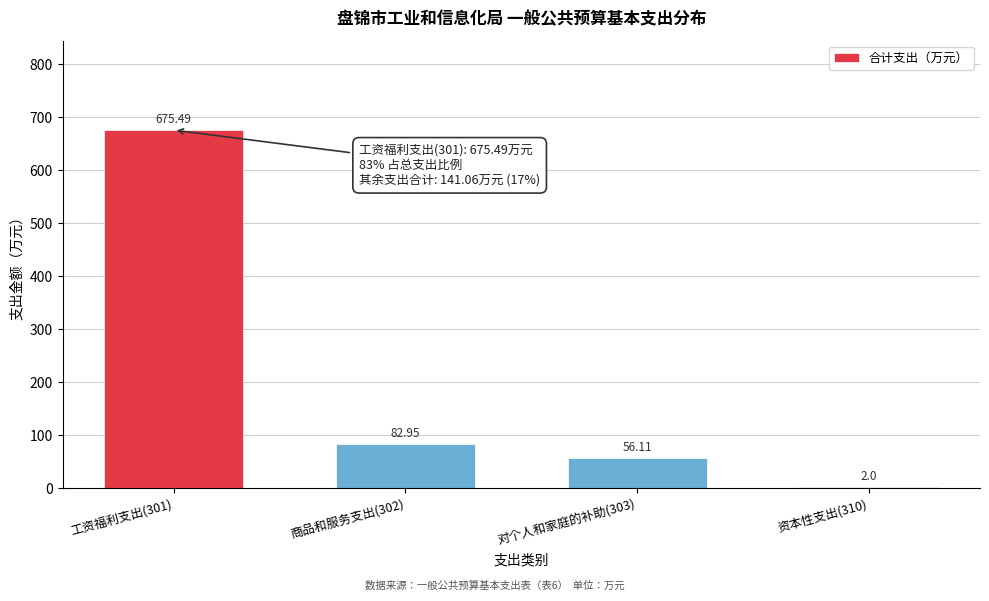

Approximately how many times larger is the value at 对个人和家庭的补助(303) compared to 资本性支出(310)?

28.1